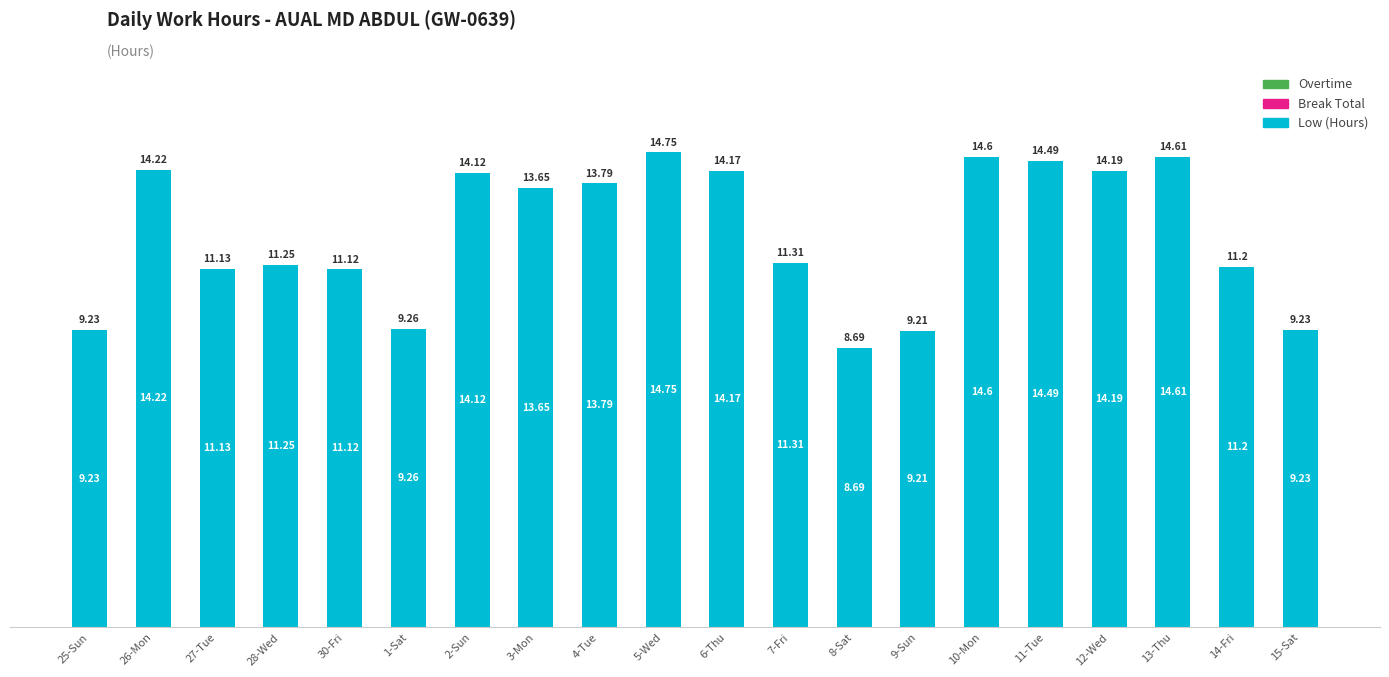

What is the change in value from 4-Tue to 7-Fri?

-2.5